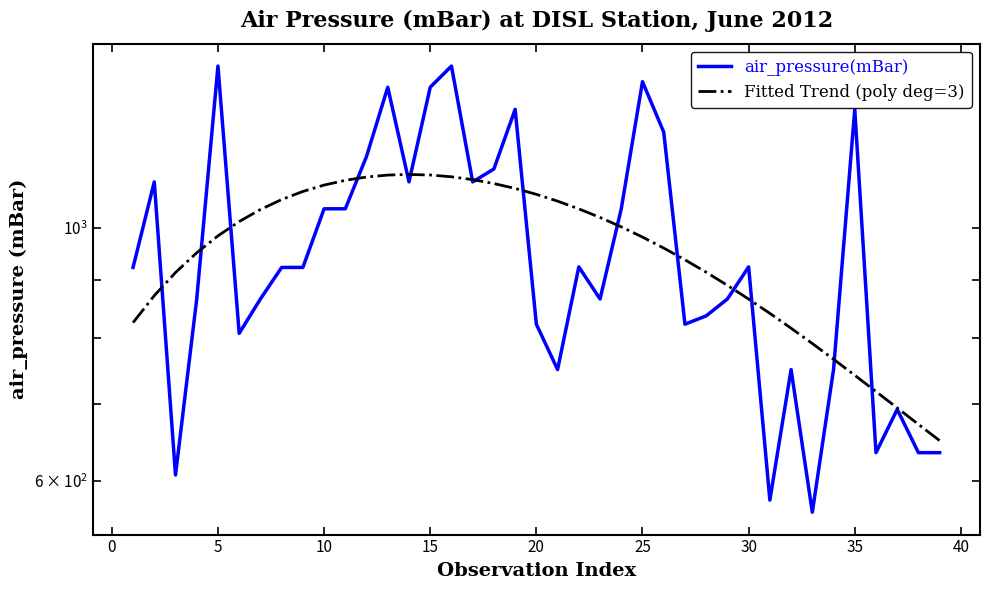

At how many categories does at least one series exceed 1184?

8